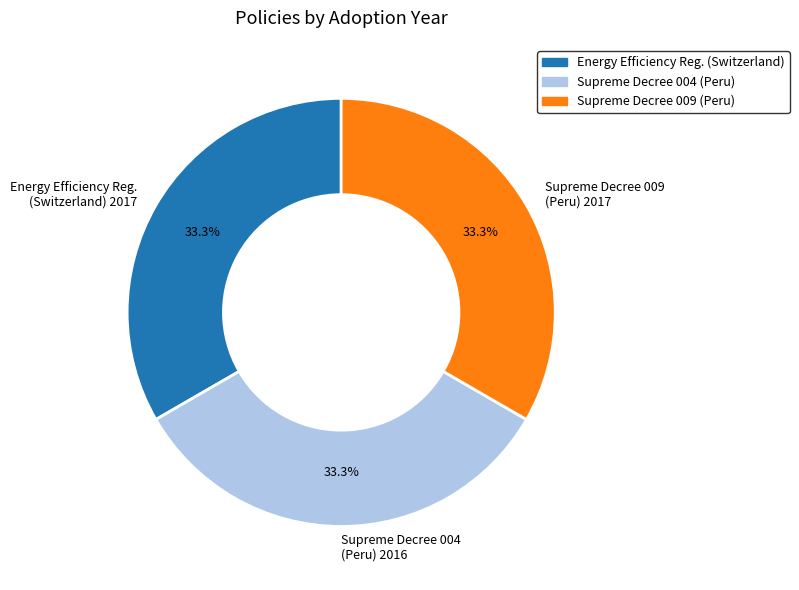

What is the ratio of the value at Supreme Decree 009 (Peru) 2017 to the value at Supreme Decree 004 (Peru) 2016?

1.0